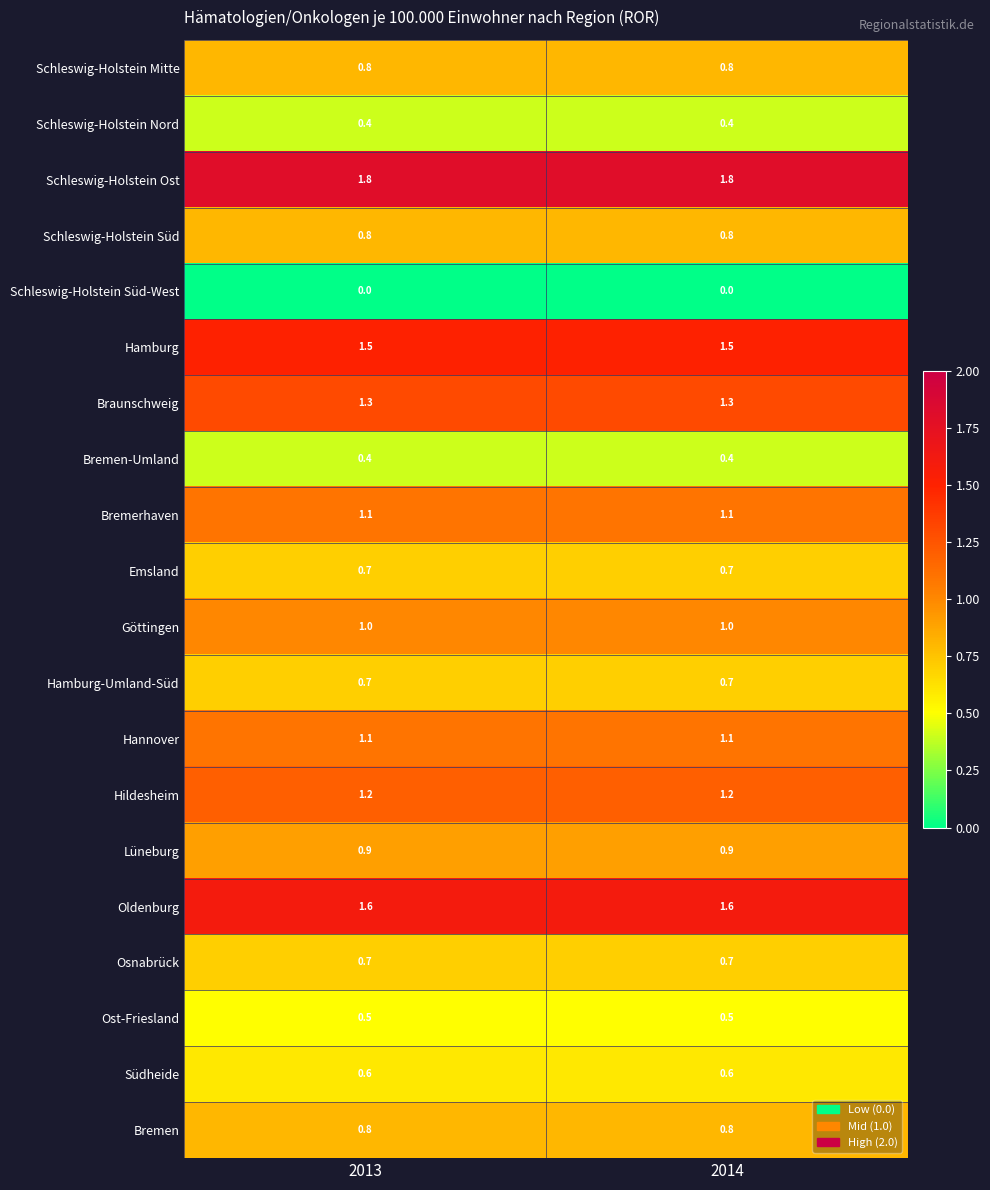

What is the minimum value for Osnabrück?

0.7